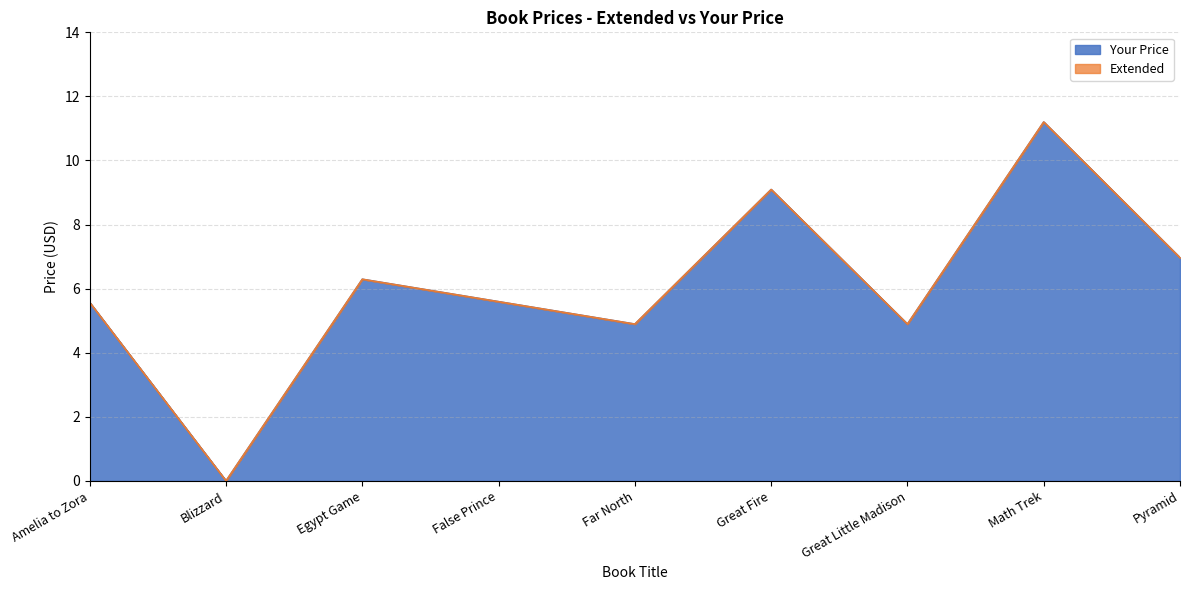

At which label does Extended first exceed 5?

Amelia to Zora